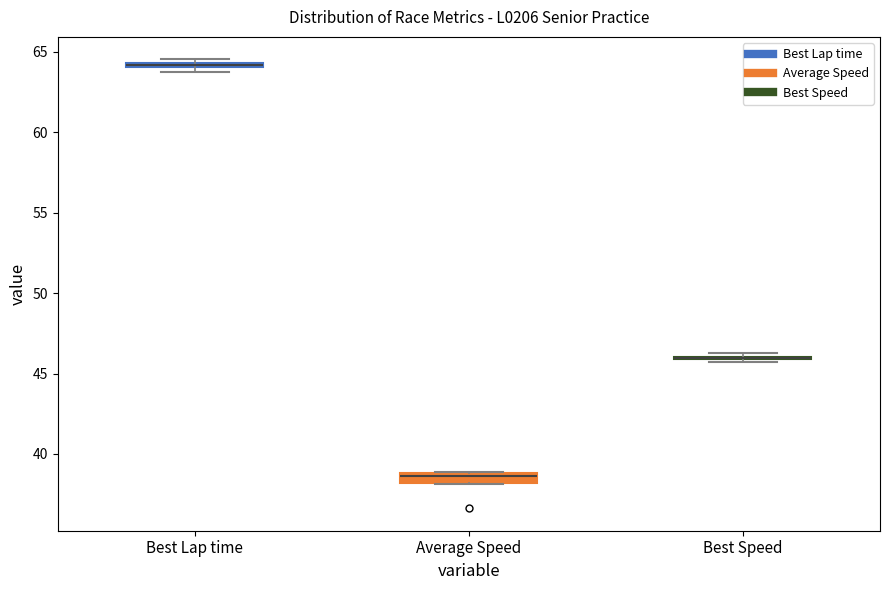

Where is the upper edge of the box for Best Lap time on the y-axis? The values are not printed on the chart, so give them approximately, as read against the axis.

64.5